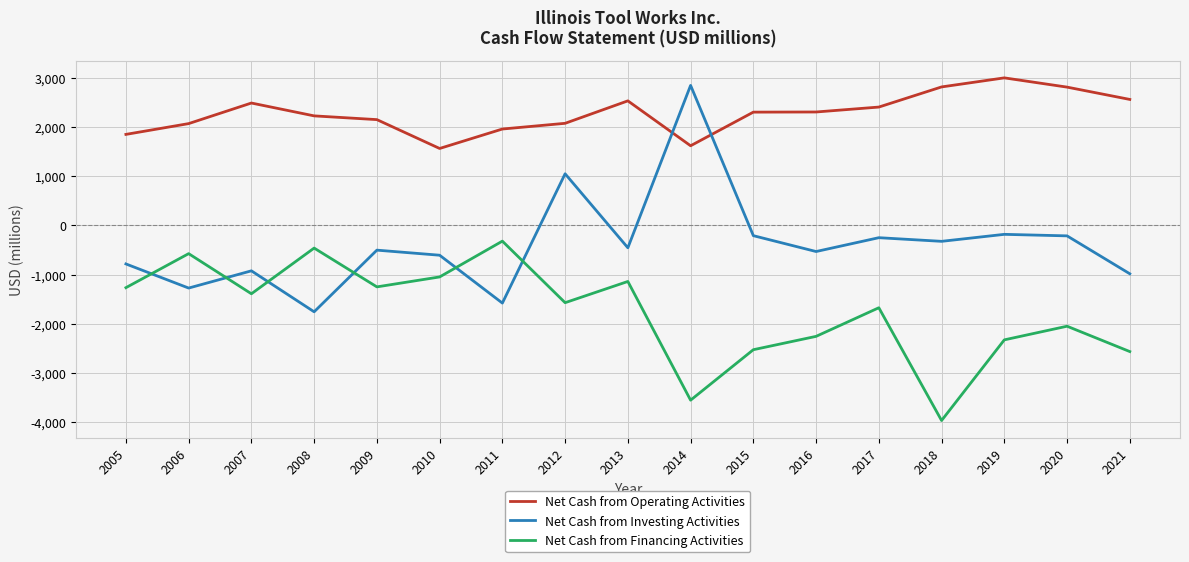

What is the approximate value of Net Cash from Operating Activities at 2005?

1847